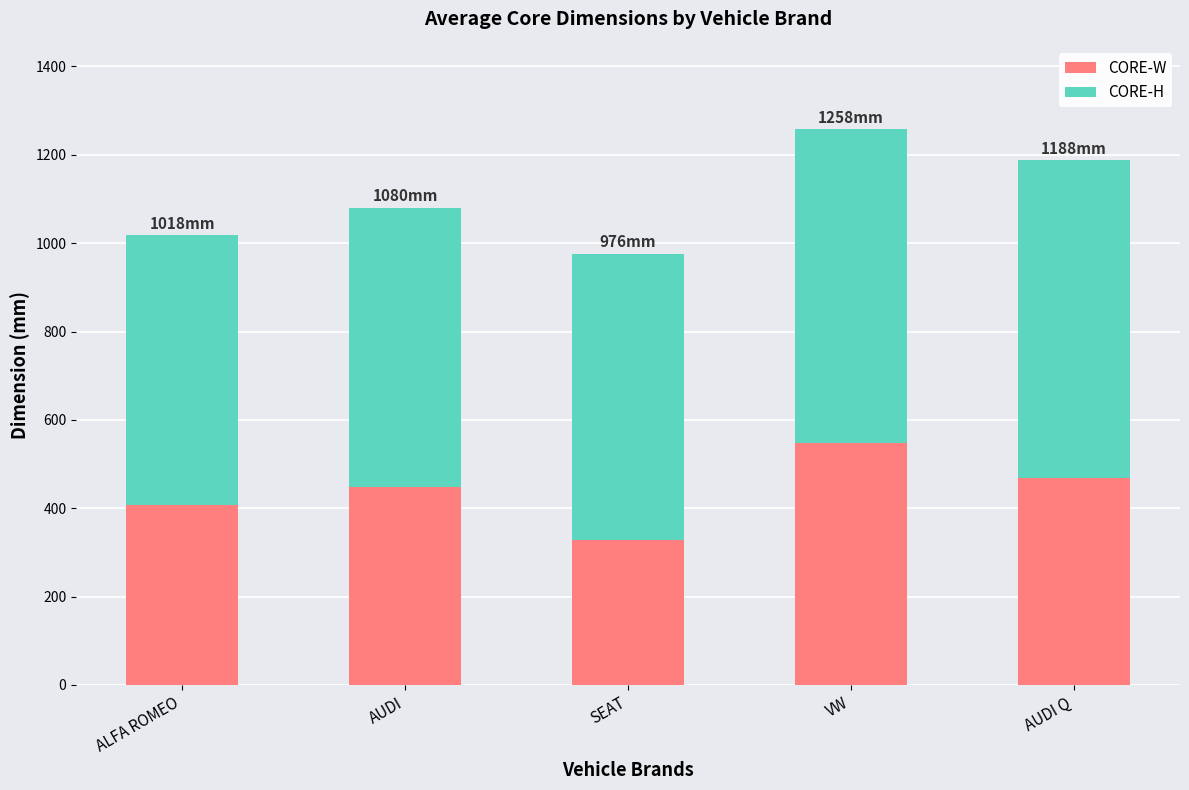

What is the total value across all series at VW?

1258